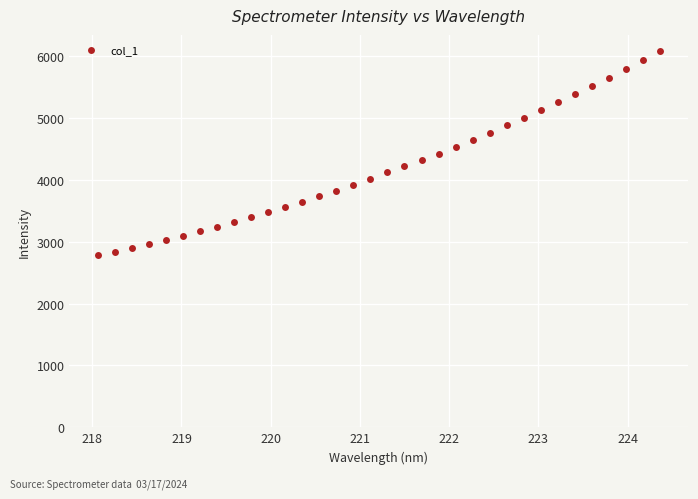

What is the range of X values (max minus min)?

6.3